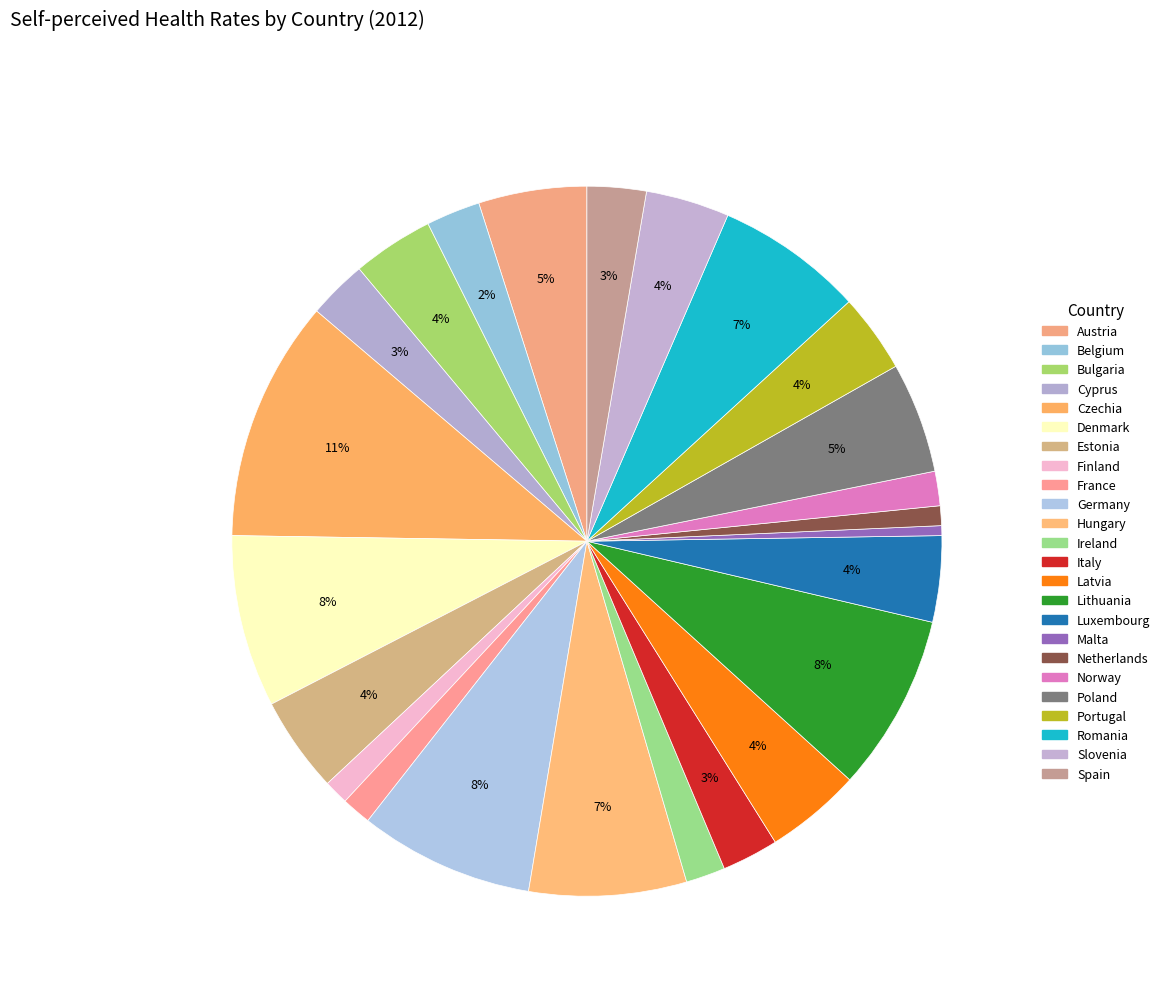

How many slices are in this pie chart?

24